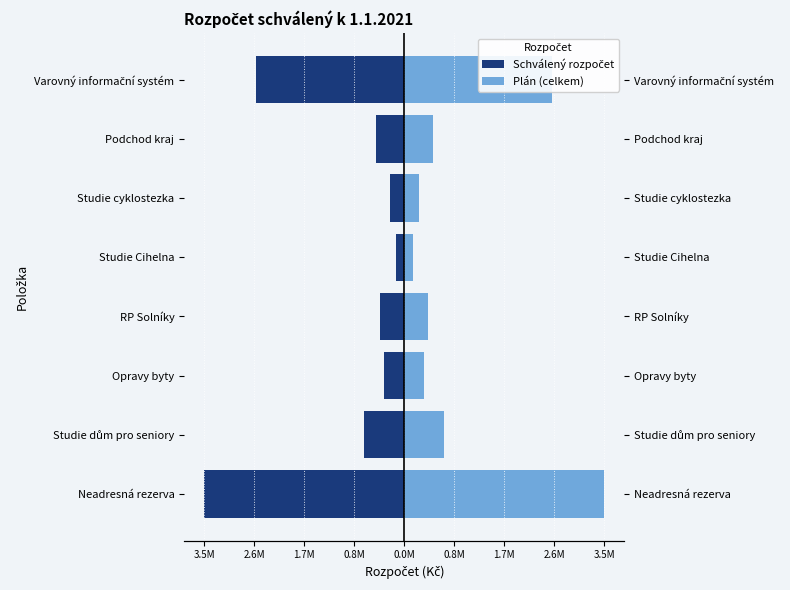

Are the bars grouped side by side (vs. stacked)?

Yes